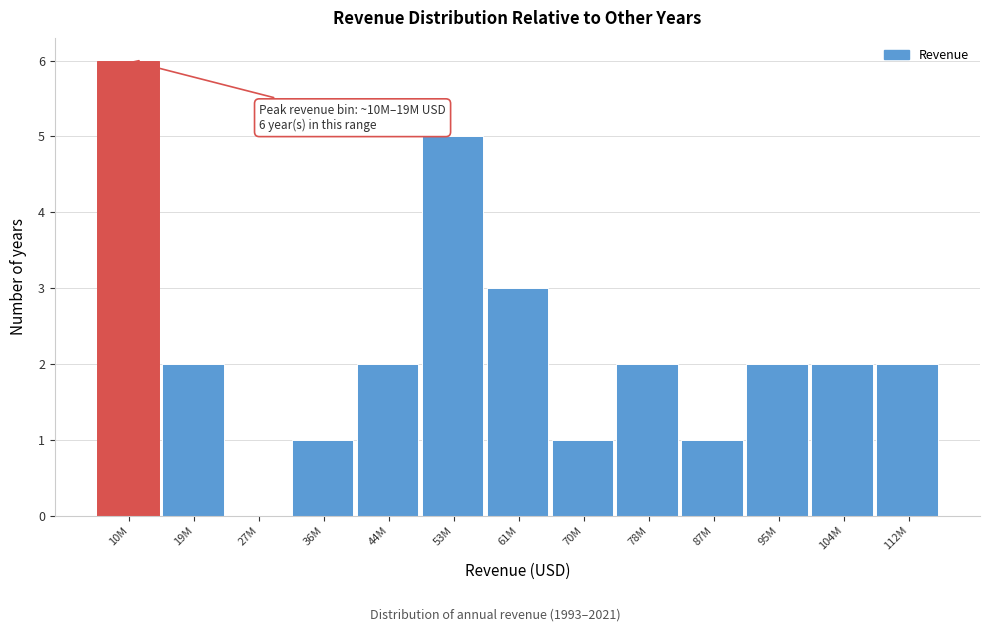

Reading left to right, transcribe all the data shown in this chart.

10M=6	19M=2	27M=0	36M=1	44M=2	53M=5	61M=3	70M=1	78M=2	87M=1	95M=2	104M=2	112M=2